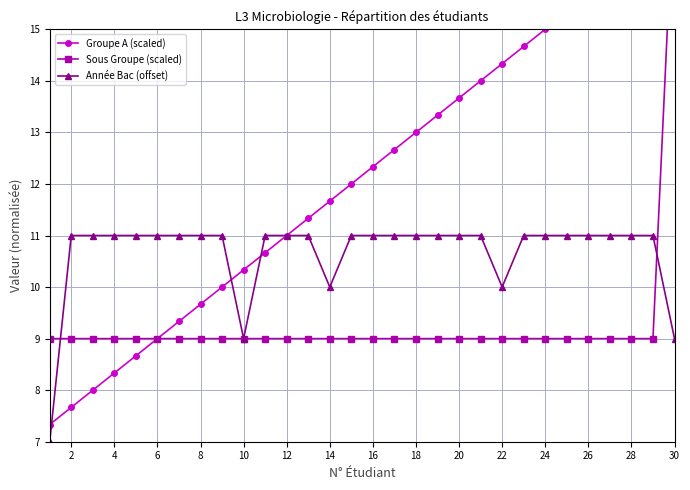

What is the minimum value for Année Bac (offset)?

7